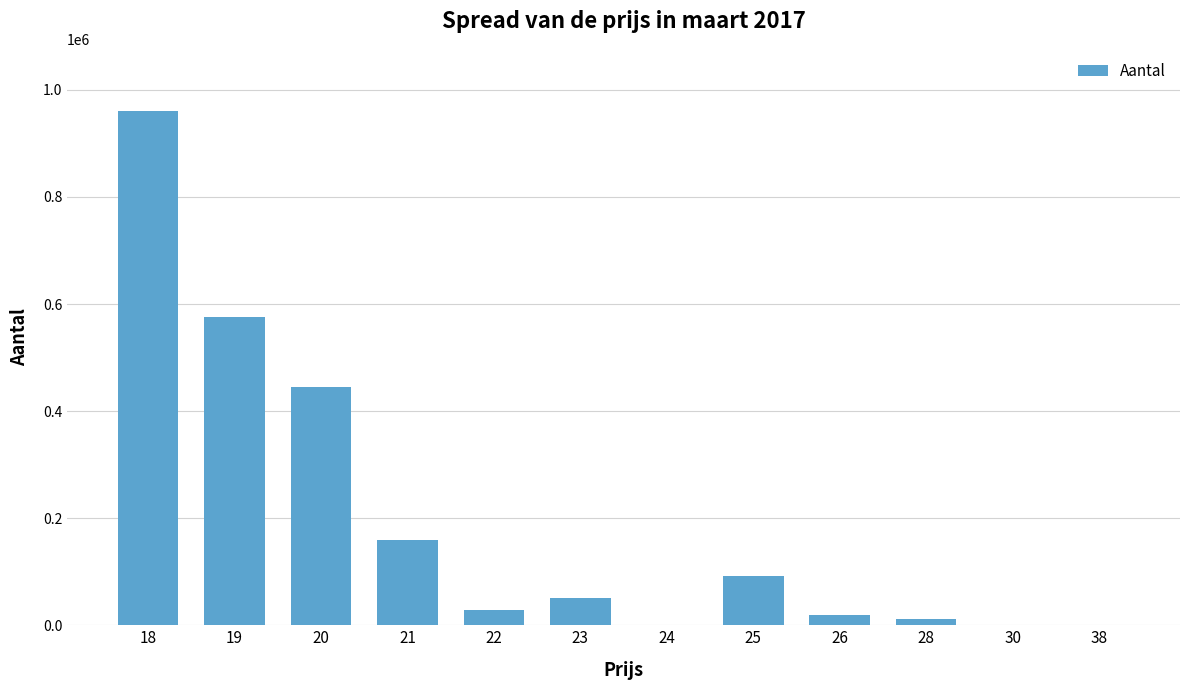

Count the number of data series in this chart.

1